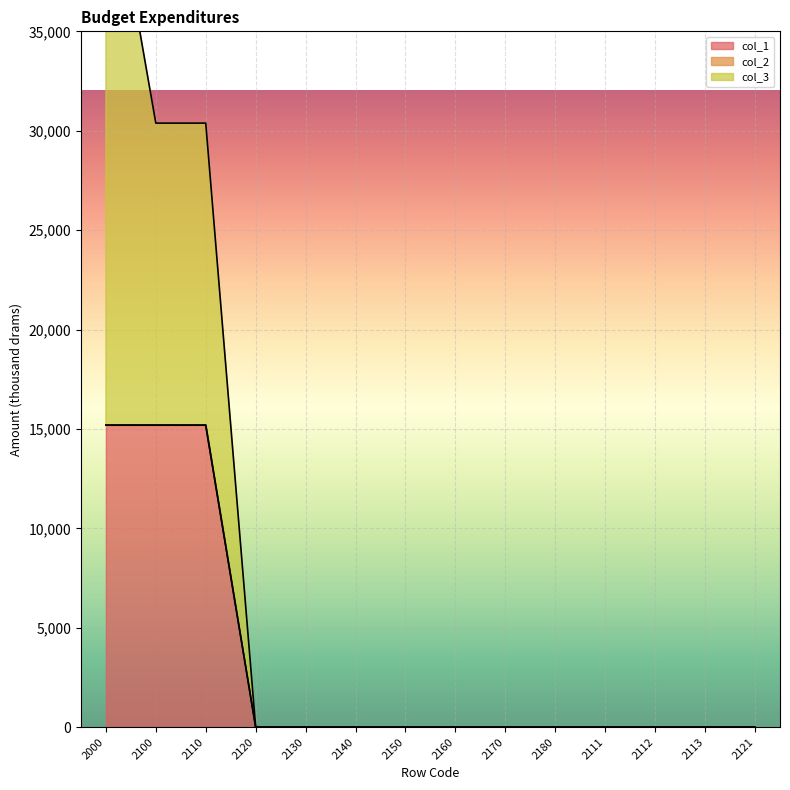

What is the difference between the second highest and minimum values in the col_1 series?

15192